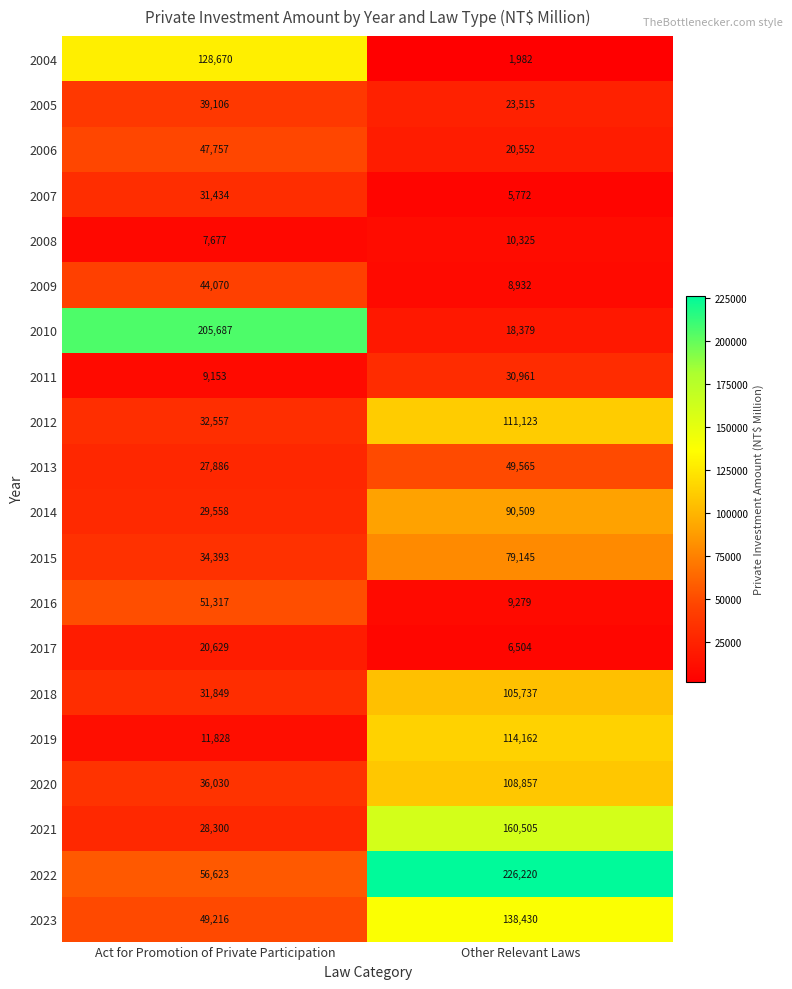

Rank the series by their maximum value, from lowest to highest.

2008, 2017, 2011, 2007, 2005, 2009, 2006, 2013, 2016, 2015, 2014, 2018, 2020, 2012, 2019, 2004, 2023, 2021, 2010, 2022